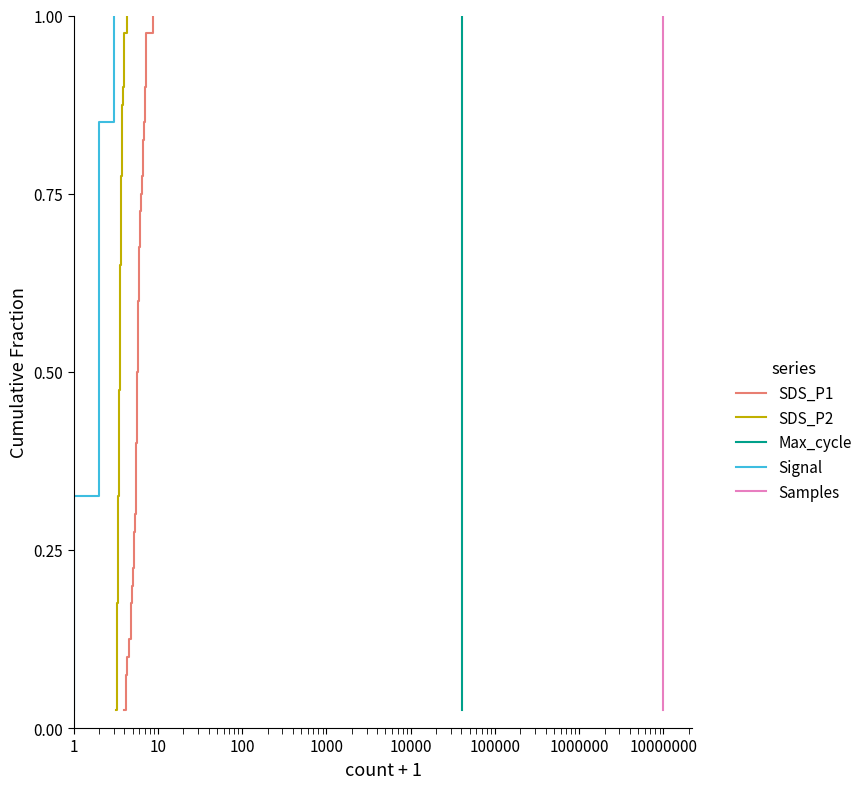

Count the number of categories in the chart.

40